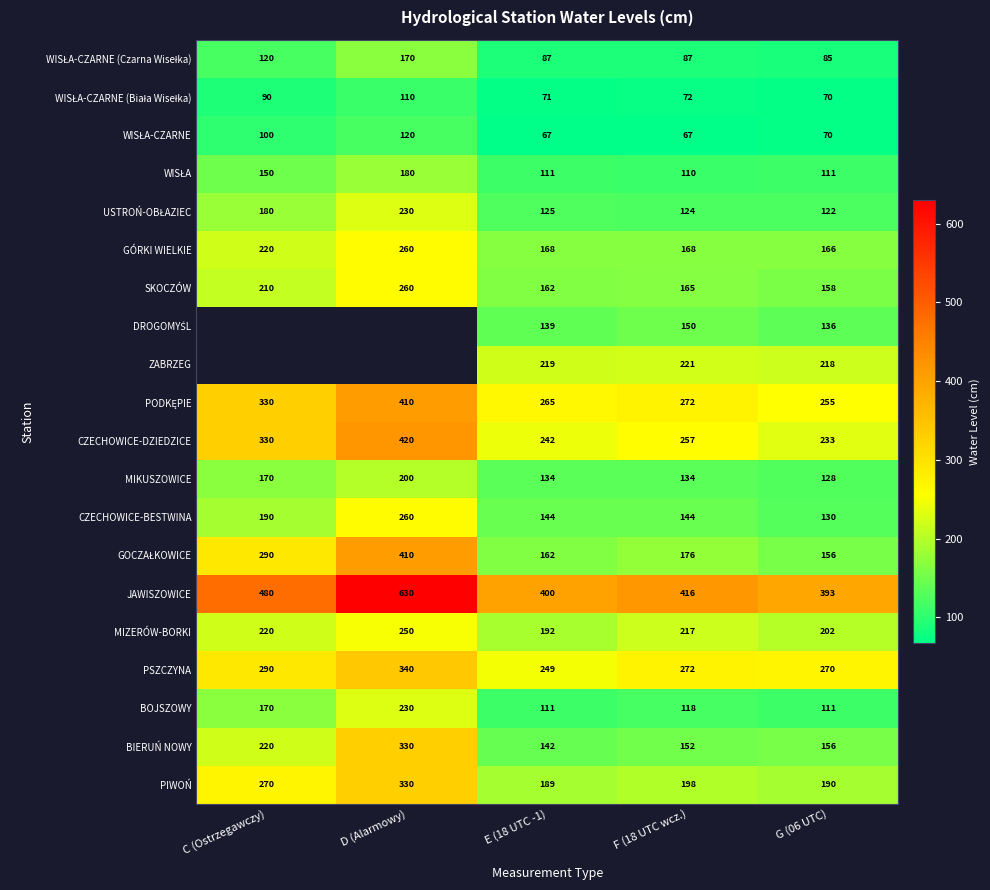

At which label is JAWISZOWICE closest to 511?

C (Ostrzegawczy)